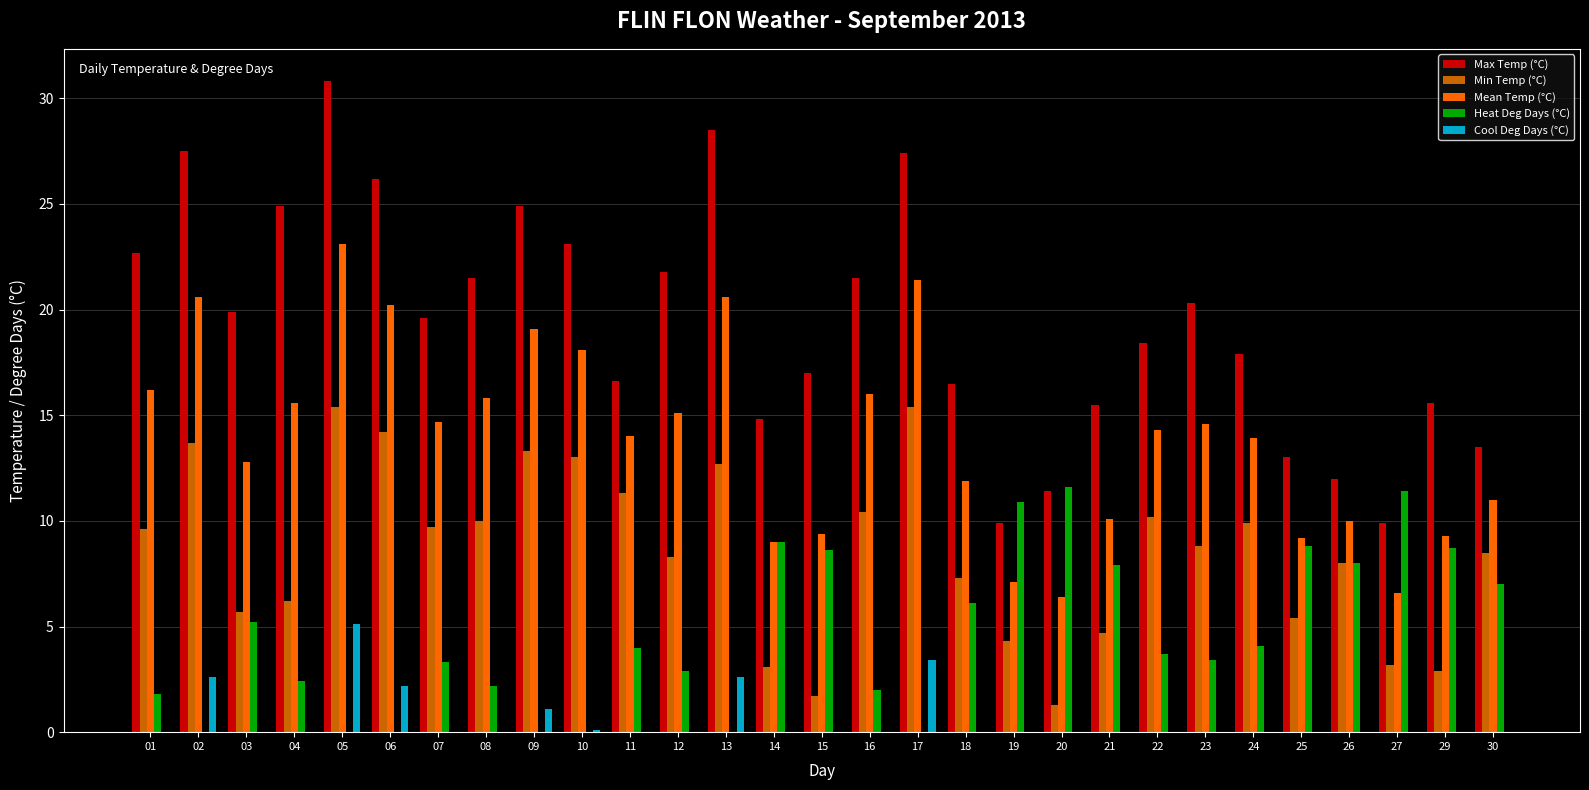

What is the spread (max minus min) of values at 05?

30.8